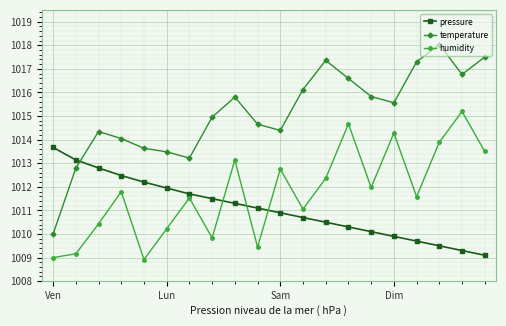

Which series has the largest range (max minus min)?

temperature